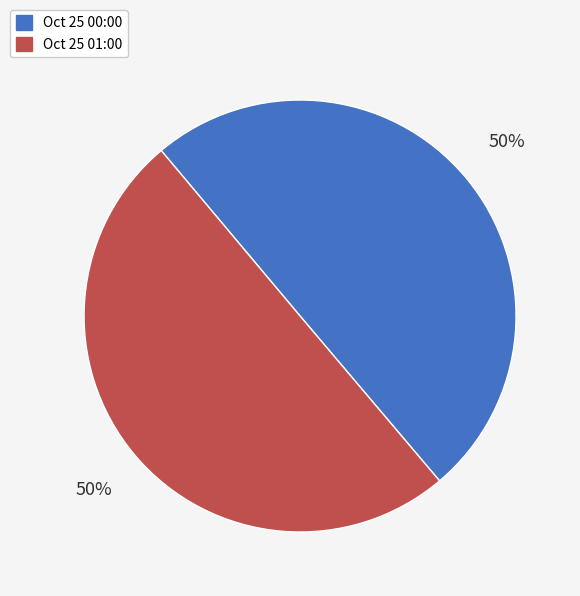

How many segments does this pie chart have?

2